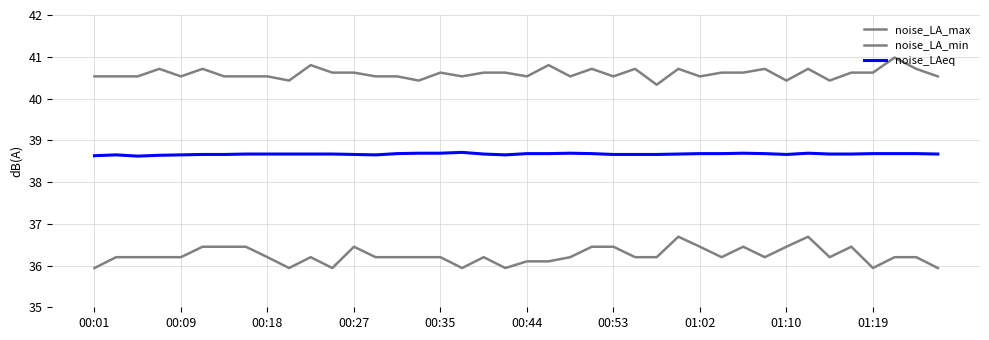

How many distinct data groups are displayed?

3